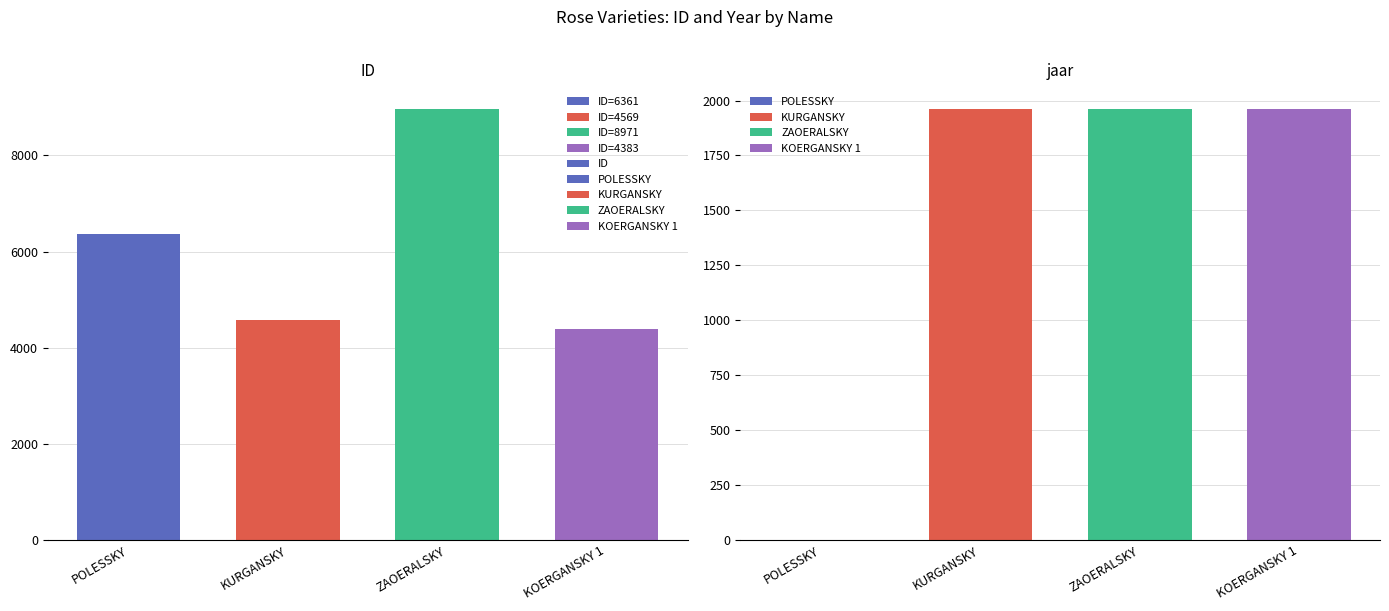

Read the value at KOERGANSKY 1, to the nearest 50.

4400